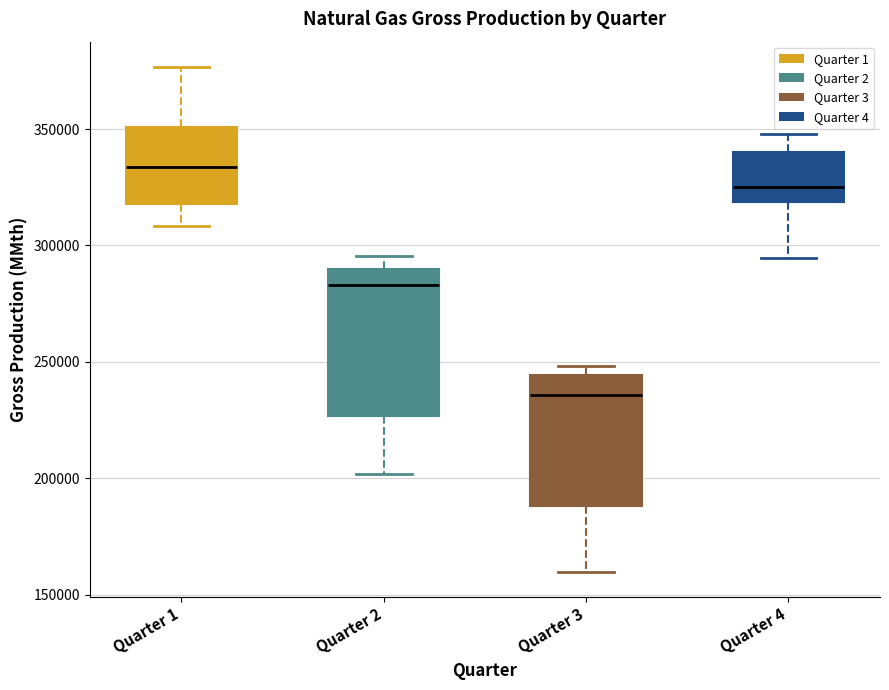

Reading left to right, read every box against the y-axis: the position of its median line, the range the box covers, and the ends of its whiskers. The values are not printed on the chart, so give them approximately, as read against the axis.

Quarter 1: median 335000, box 320000 to 350000, whiskers 310000 to 375000
Quarter 2: median 285000, box 225000 to 290000, whiskers 200000 to 295000
Quarter 3: median 235000, box 190000 to 245000, whiskers 160000 to 250000
Quarter 4: median 325000, box 320000 to 340000, whiskers 295000 to 350000